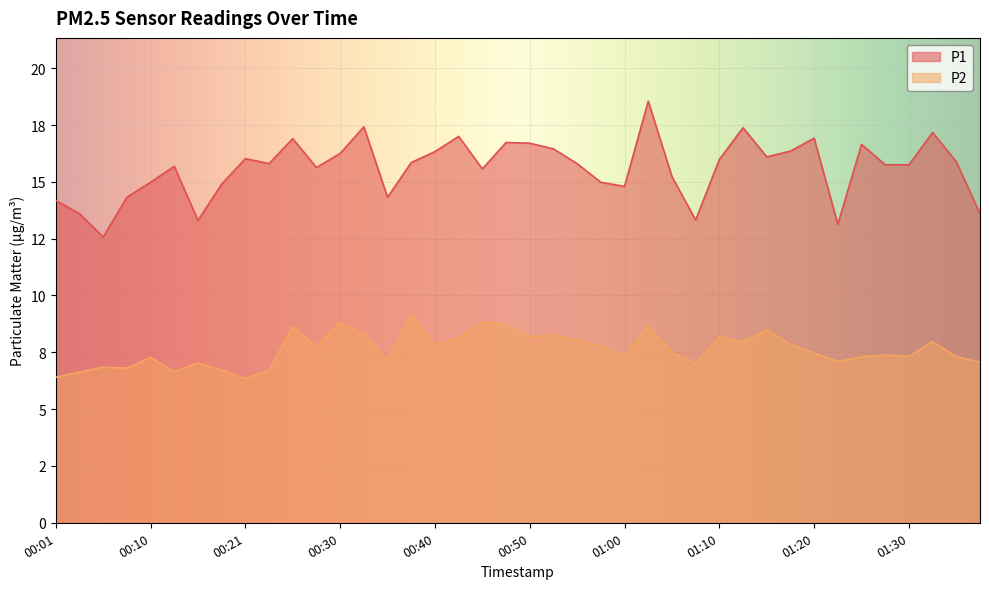

Count the number of categories in the chart.

40